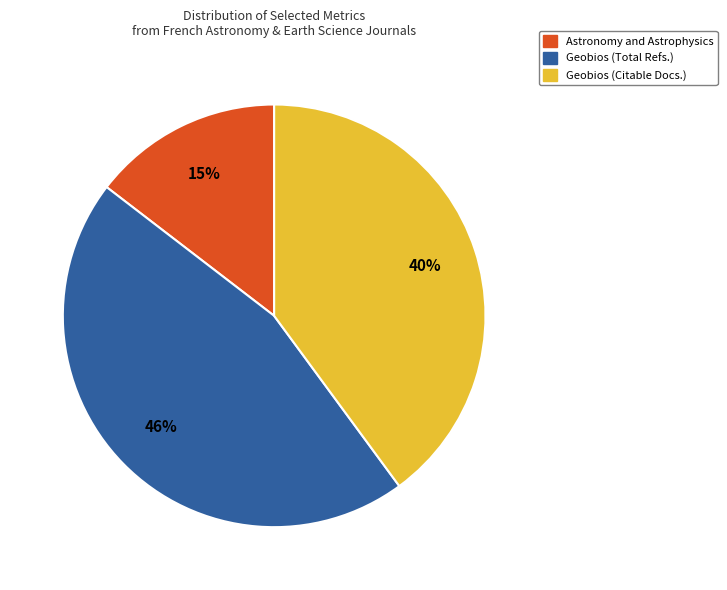

To the nearest percent, what portion does Geobios (Total Refs.) represent?

46%